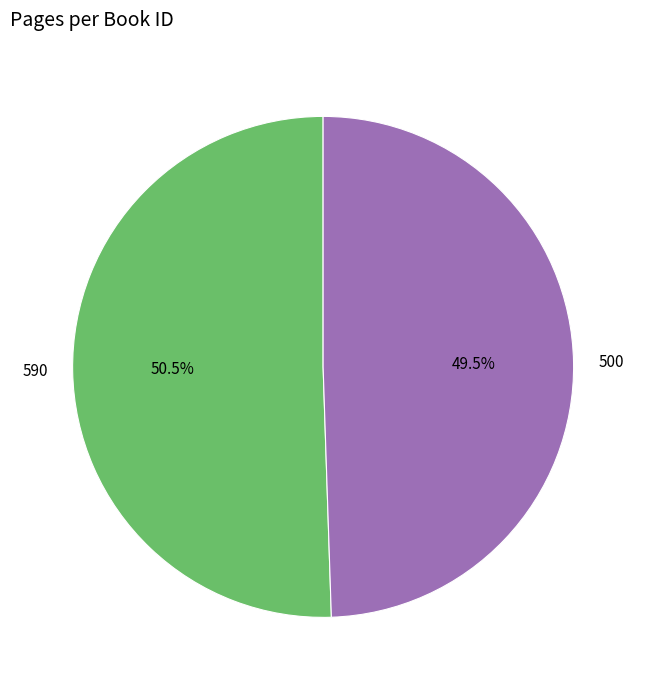

What is the smallest slice in the pie chart?

500